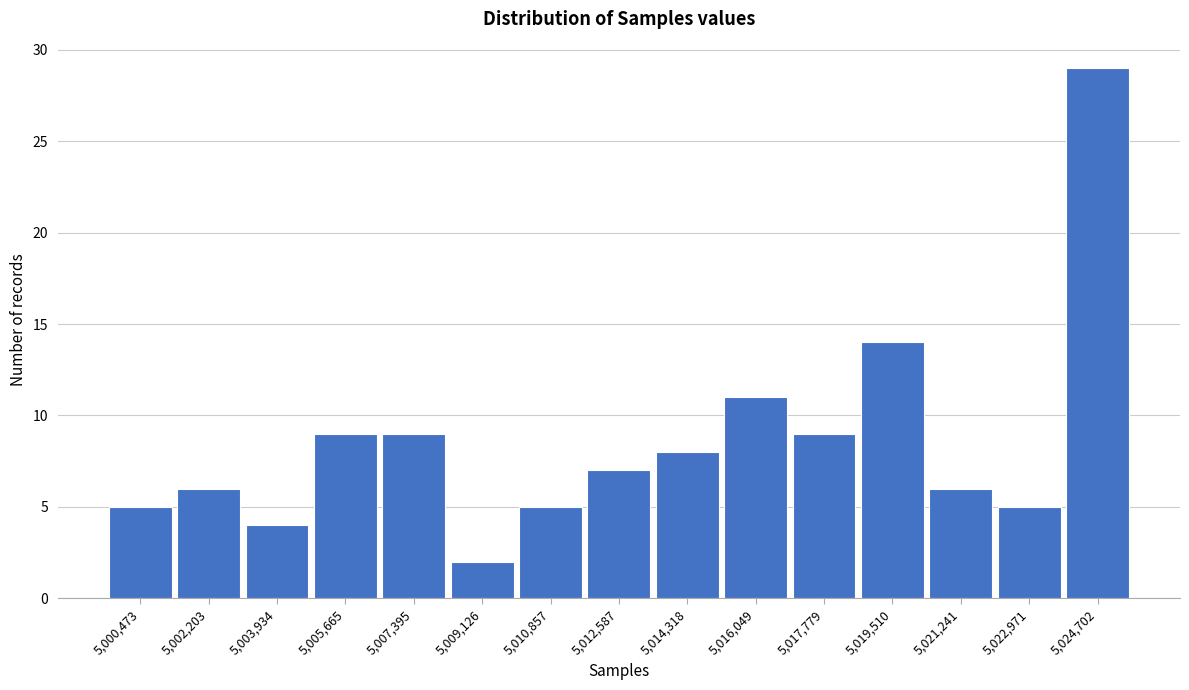

Reading left to right, transcribe all the data shown in this chart.

5,000,473=5	5,002,203=6	5,003,934=4	5,005,665=9	5,007,395=9	5,009,126=2	5,010,857=5	5,012,587=7	5,014,318=8	5,016,049=11	5,017,779=9	5,019,510=14	5,021,241=6	5,022,971=5	5,024,702=29